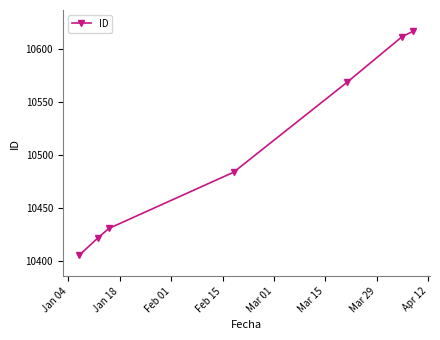

Is this an area chart (filled region under the line)?

No